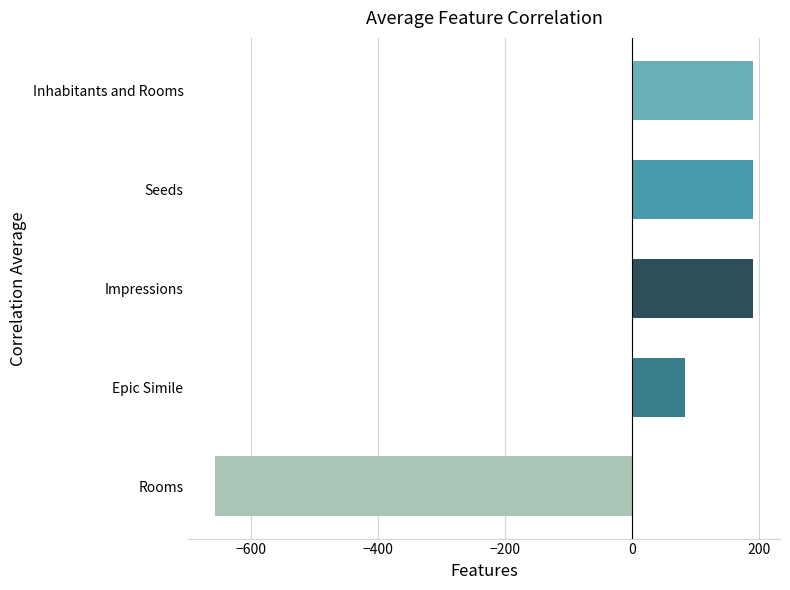

Count the number of values greater than 190.

3